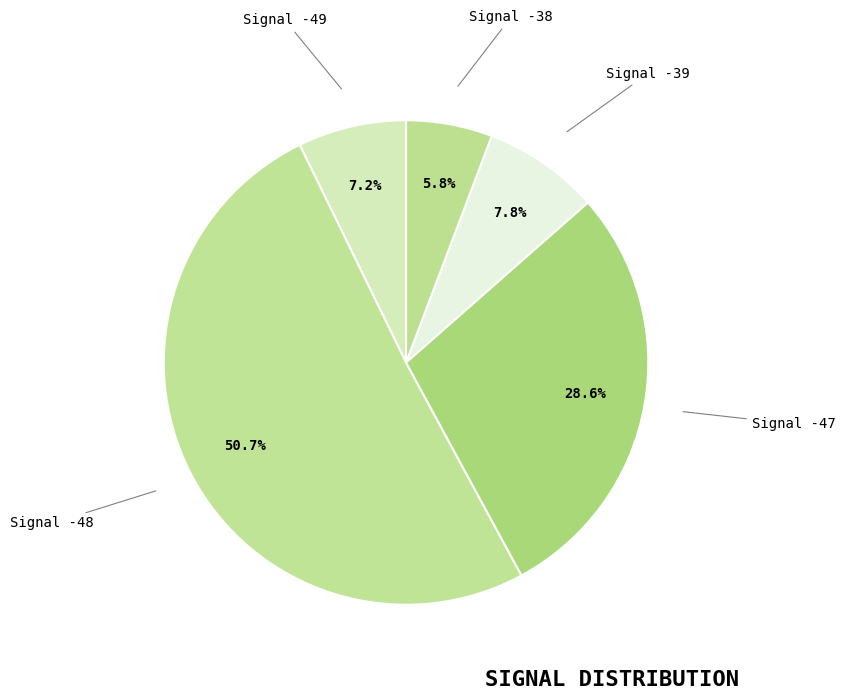

What is the smallest slice in the pie chart?

Signal -38